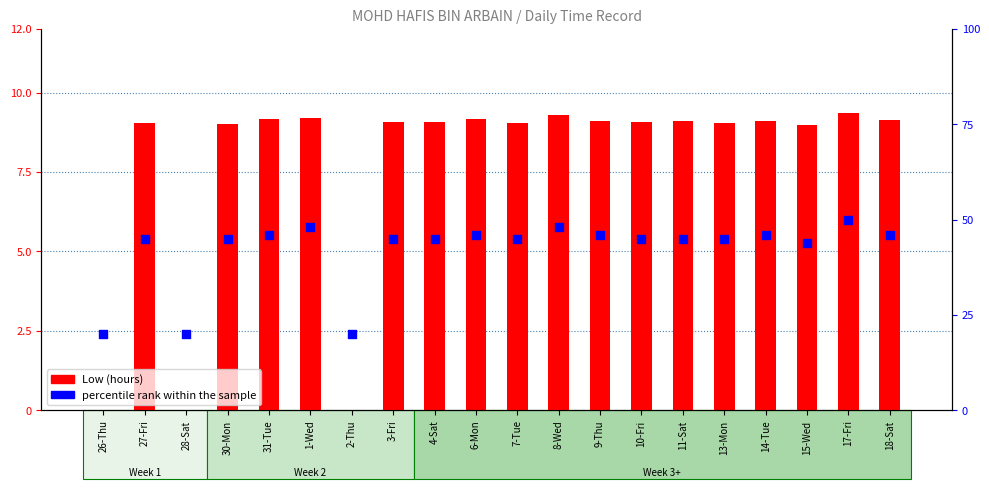

At which category is the sum across all series the highest?

17-Fri